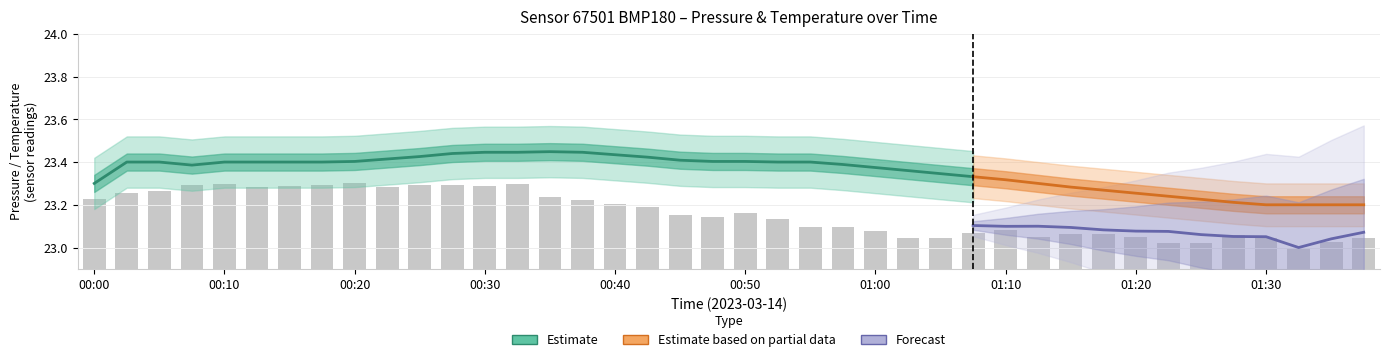

True or false: the data shows 39.5 at 18.

False